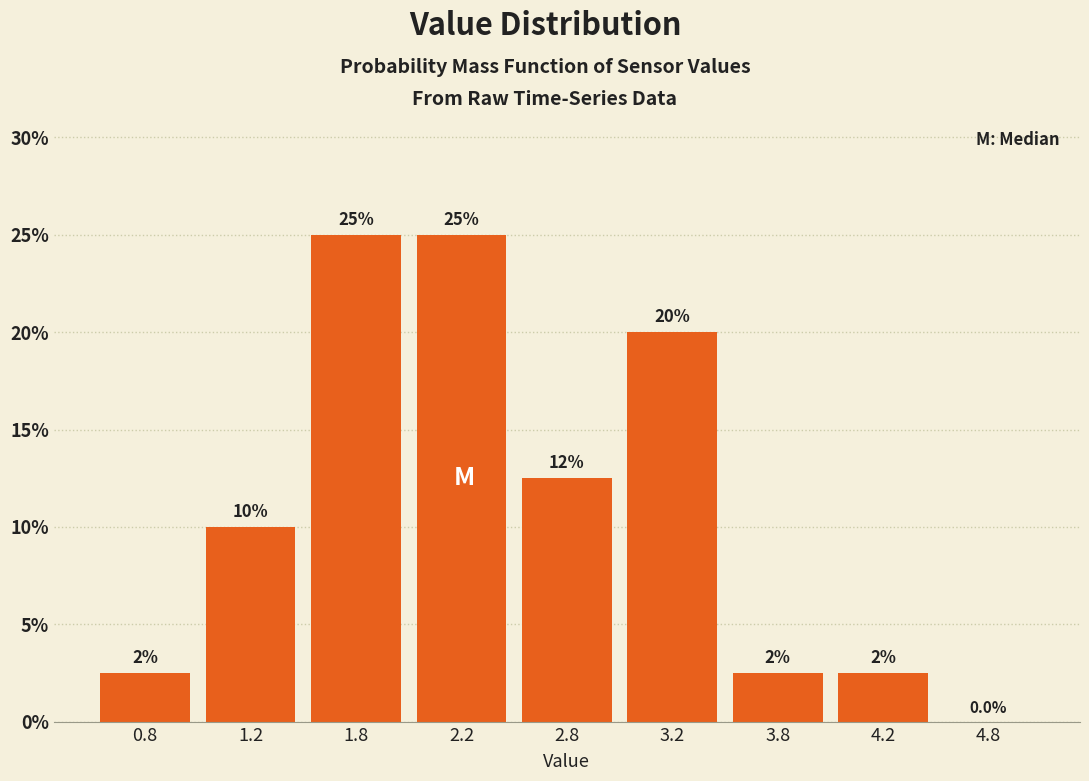

Reading left to right, list all the values displayed in this chart.

0.8=2.5	1.2=10.0	1.8=25.0	2.2=25.0	2.8=12.5	3.2=20.0	3.8=2.5	4.2=2.5	4.8=0.0